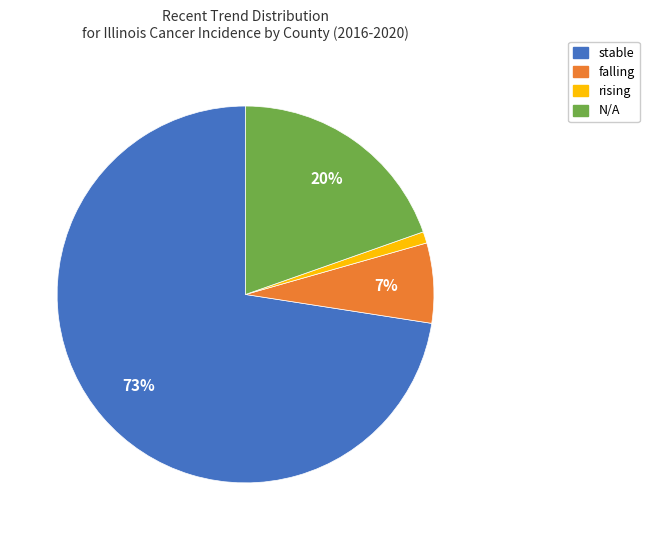

To the nearest percent, what is the average slice percentage?

25%